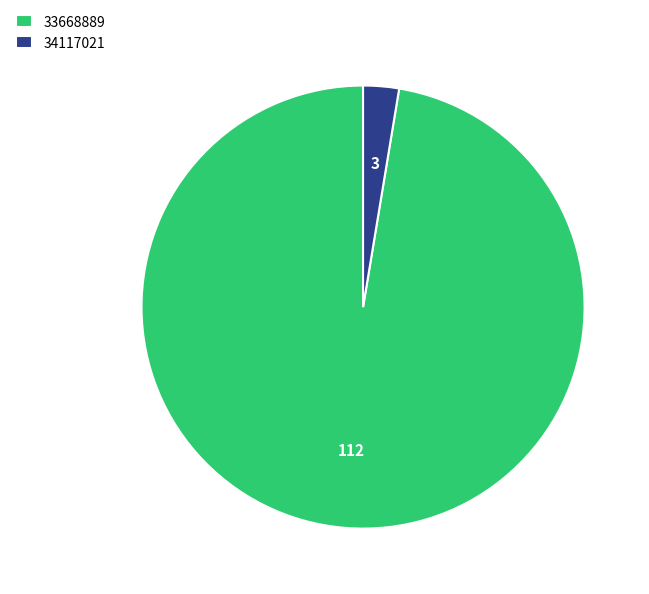

Is it true that 33668889 is 92% of the pie?

False